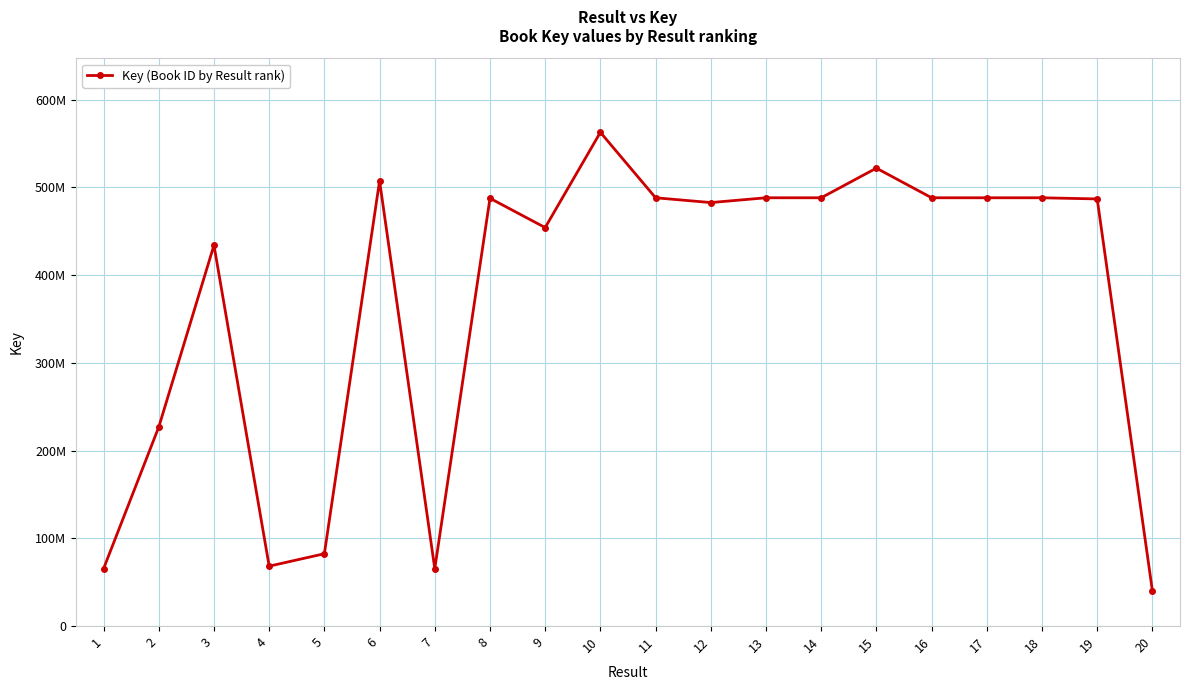

The chart shows a value of 65430938 at 7. True or false?

True